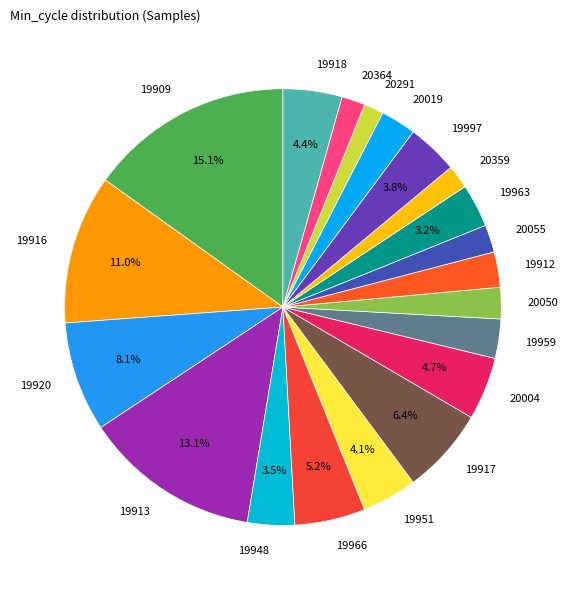

What is the largest slice in the pie chart?

19909